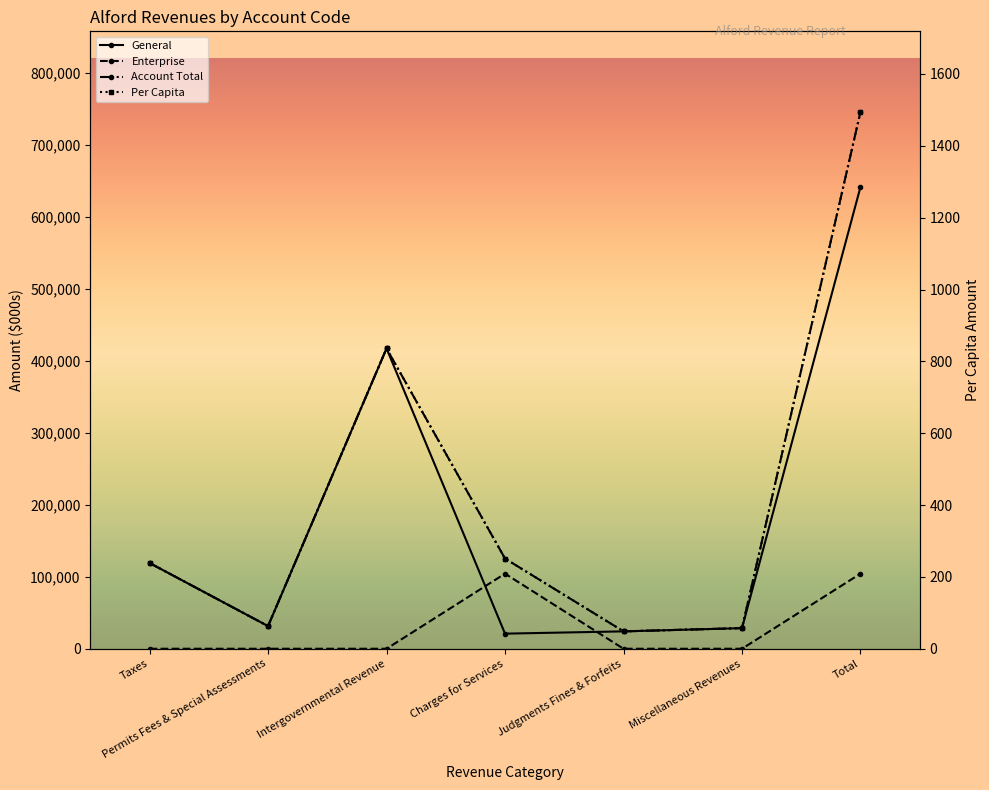

How many values in the General series are below 31466?

3